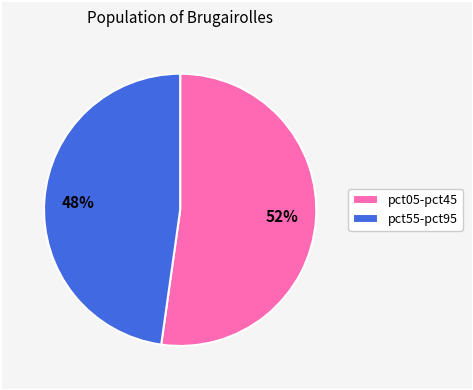

To the nearest percent, what percentage of the pie is pct05-pct45?

52%